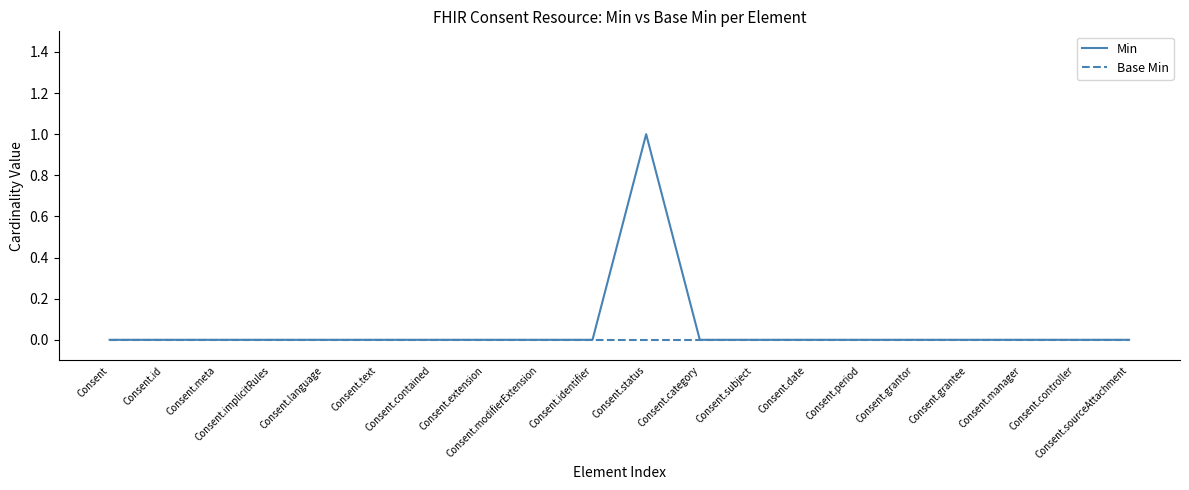

What is the maximum value shown in the chart?

1